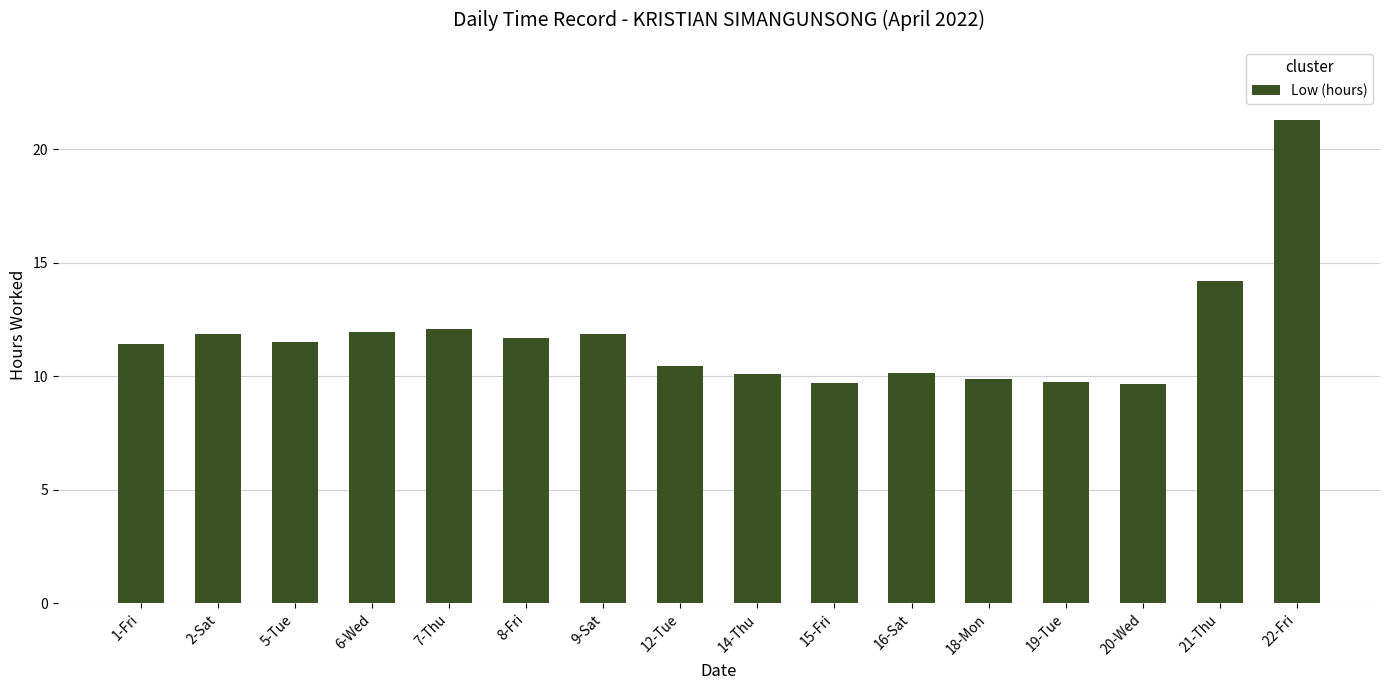

Which label corresponds to the largest value in the chart?

22-Fri